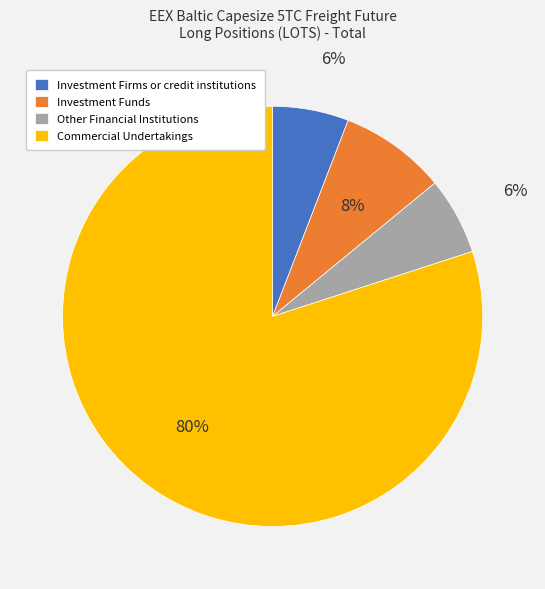

Which has a higher value, Other Financial Institutions or Commercial Undertakings?

Commercial Undertakings